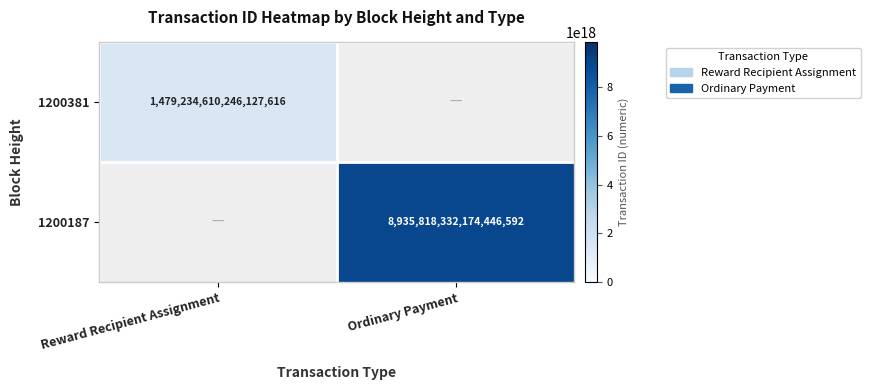

True or false: 1200187 has a value of 8935818332174446592 at Ordinary Payment.

True